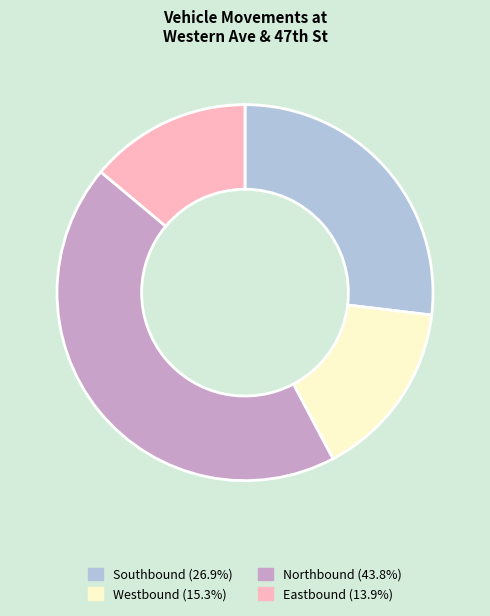

Is there a majority slice in this chart?

No